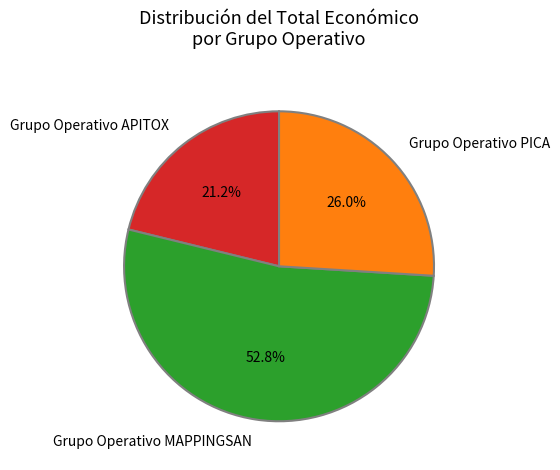

Between Grupo Operativo MAPPINGSAN and Grupo Operativo APITOX, which is larger?

Grupo Operativo MAPPINGSAN